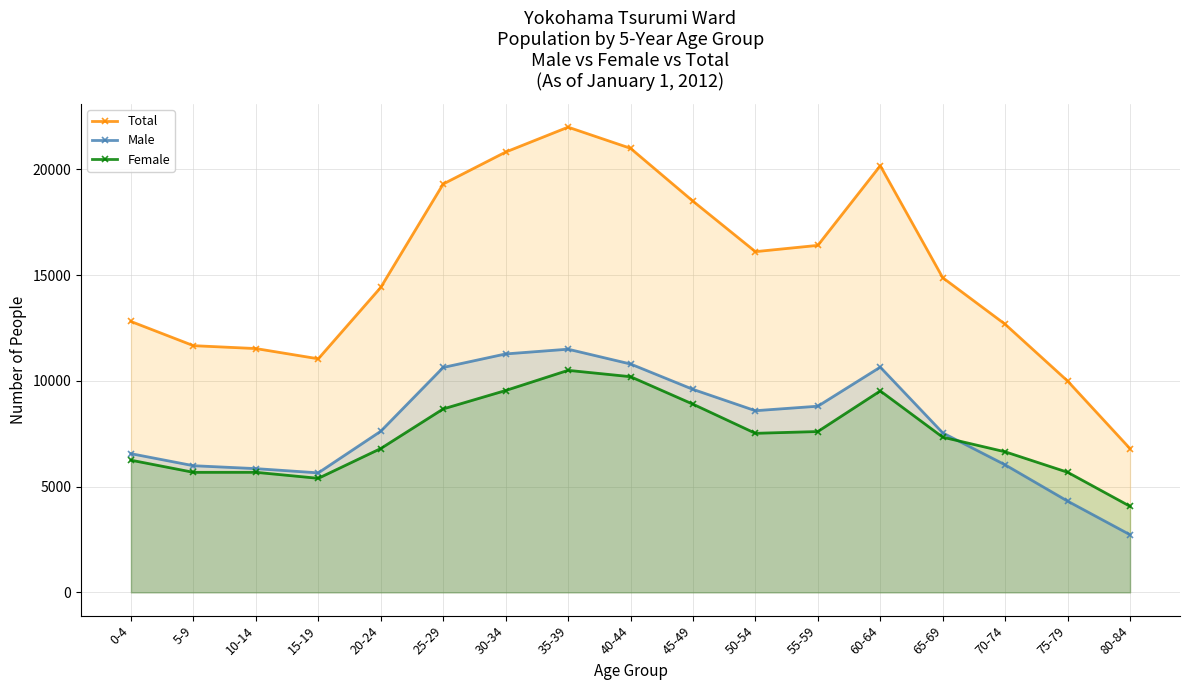

Is it true that Female equals 9743 at 5-9?

False